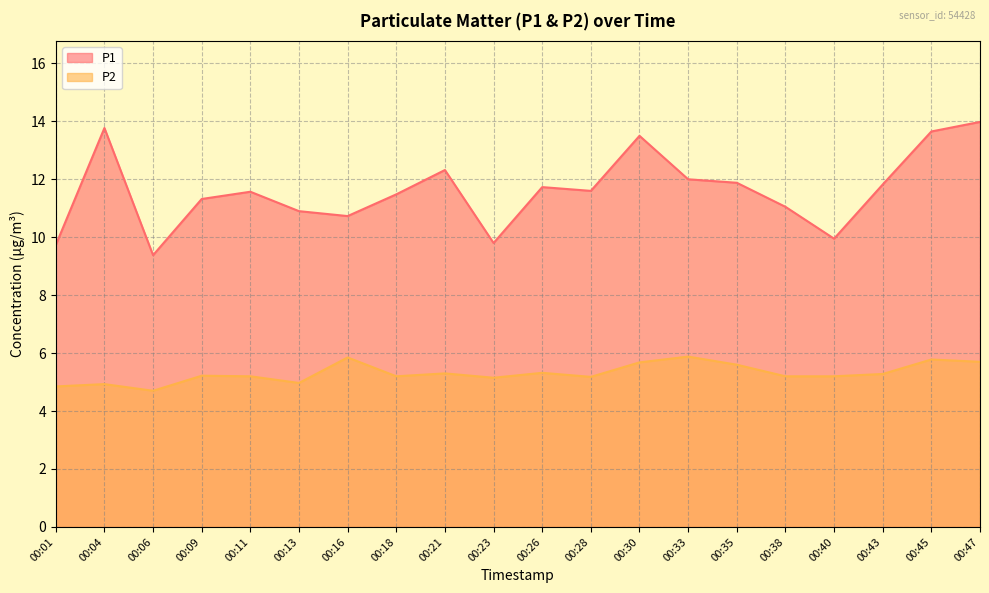

At how many categories does at least one series exceed 4?

20